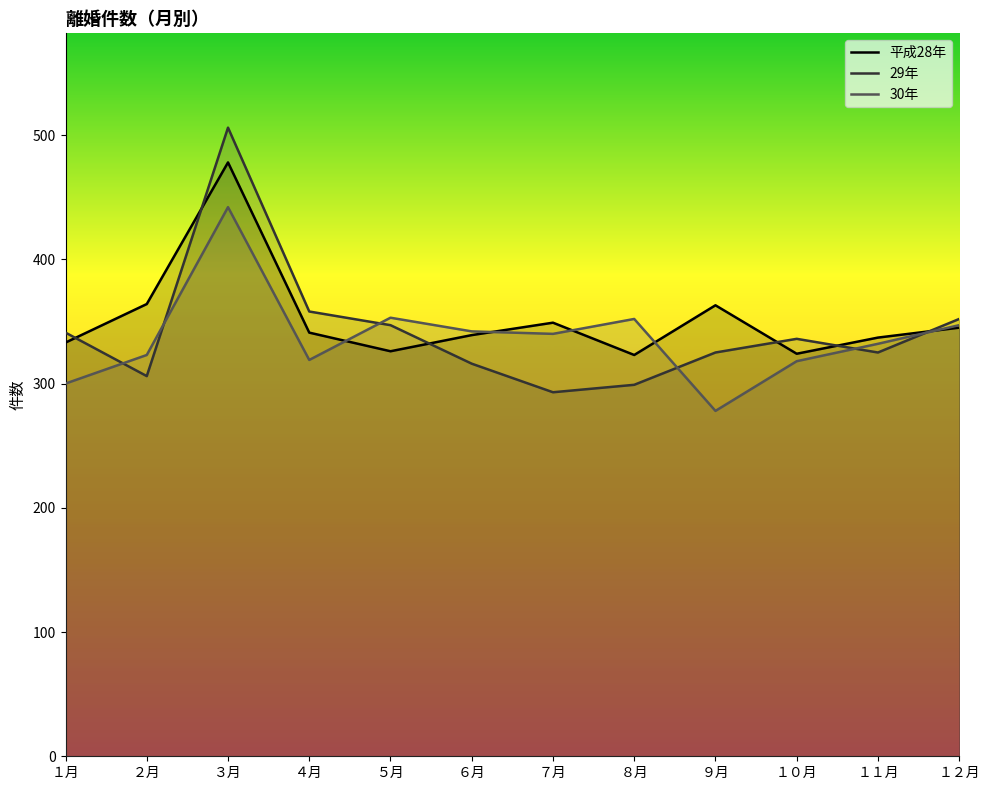

How many lines are shown in the chart?

3